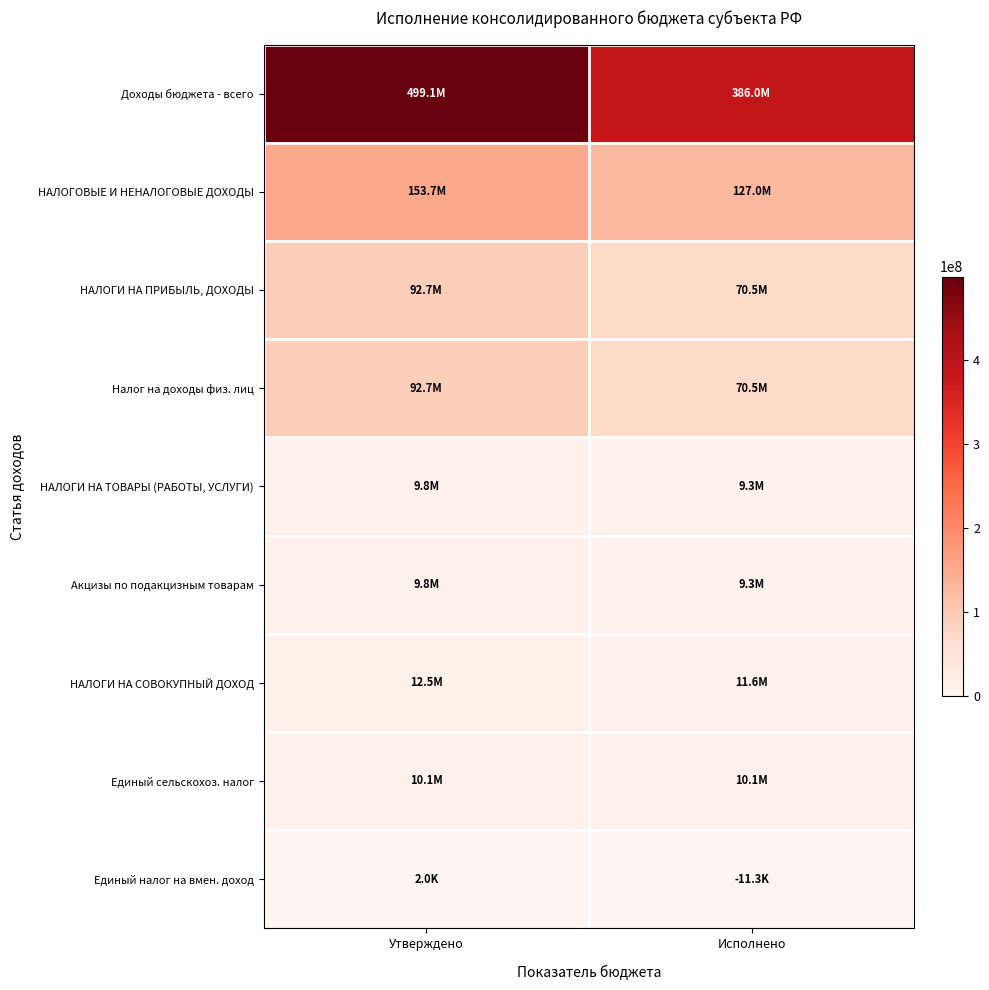

Which series has the largest total across all categories?

Доходы бюджета - всего